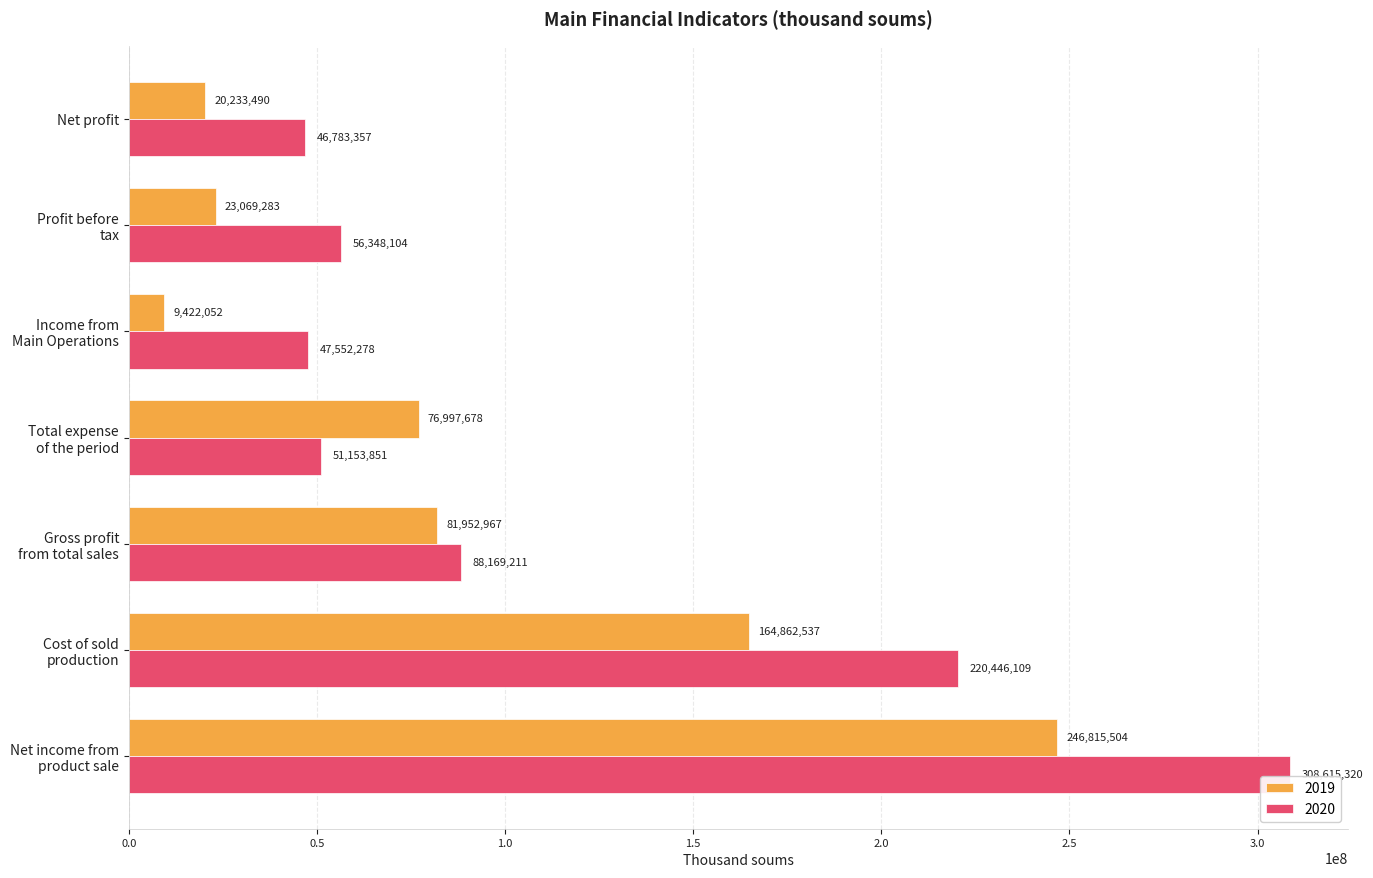

What is the highest value of the 2020 series?

308615320